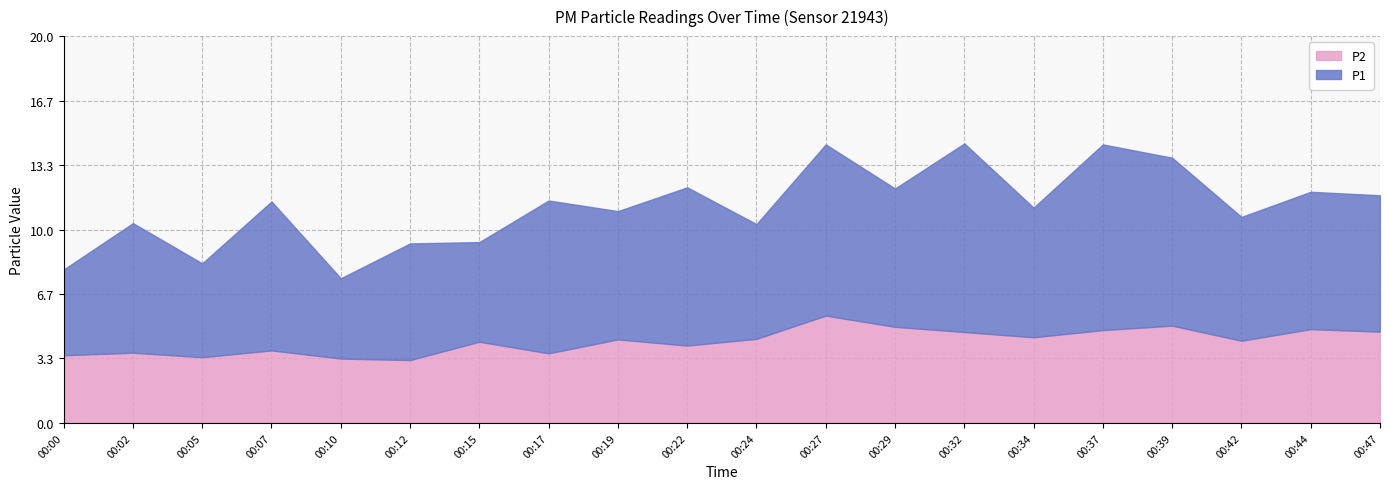

What is the total value across all series at 00:29?

12.1